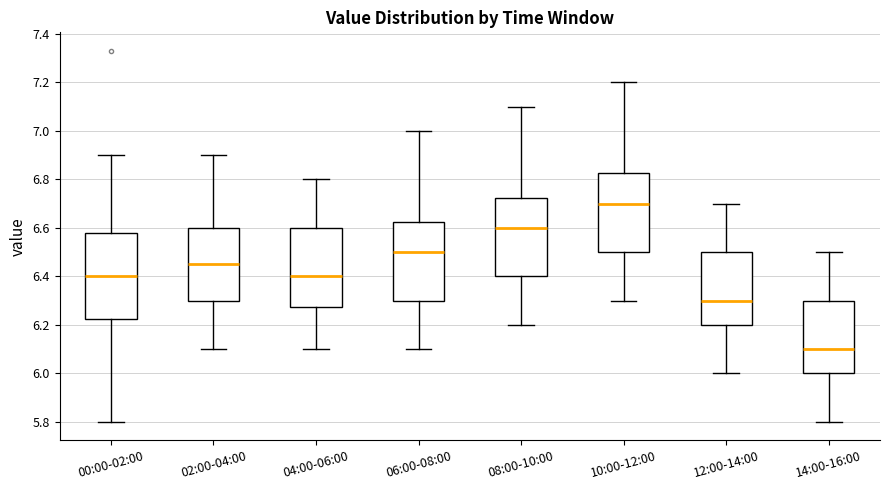

Comparing the boxes themselves (not the whiskers), which one is the tallest?

00:00-02:00